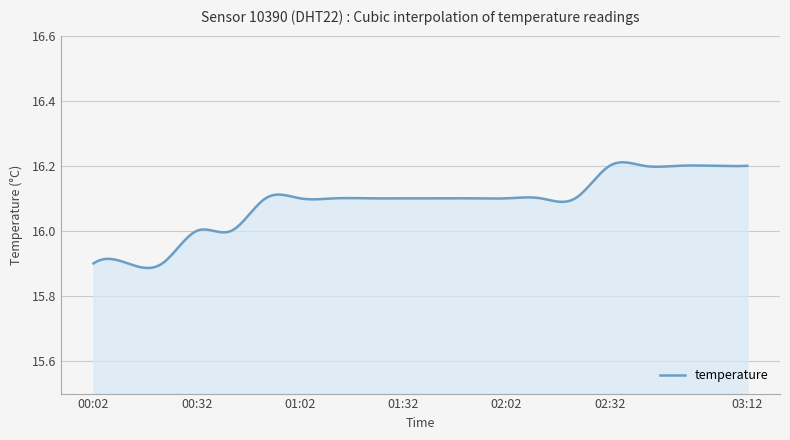

What is the average value?

16.1